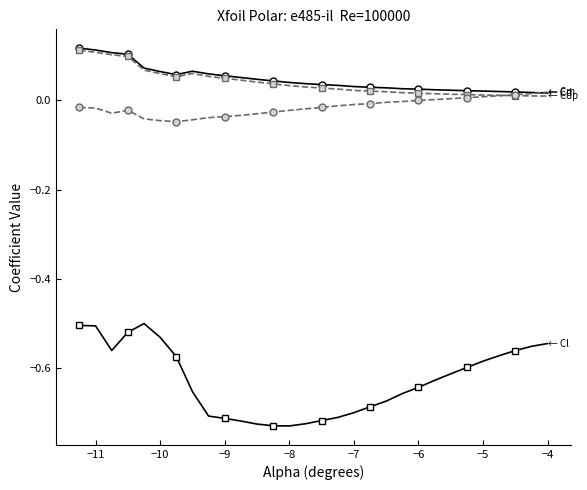

True or false: Cm has a value of 0.0 at 24.

False